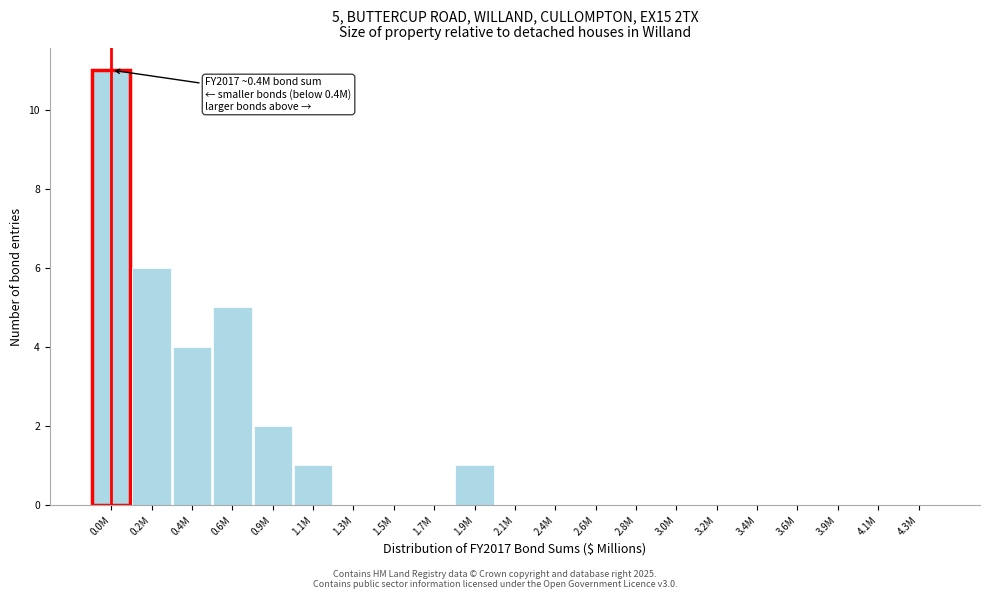

Reading left to right, transcribe all the data shown in this chart.

0.0M=11	0.2M=6	0.4M=4	0.6M=5	0.9M=2	1.1M=1	1.3M=0	1.5M=0	1.7M=0	1.9M=1	2.1M=0	2.4M=0	2.6M=0	2.8M=0	3.0M=0	3.2M=0	3.4M=0	3.6M=0	3.9M=0	4.1M=0	4.3M=0